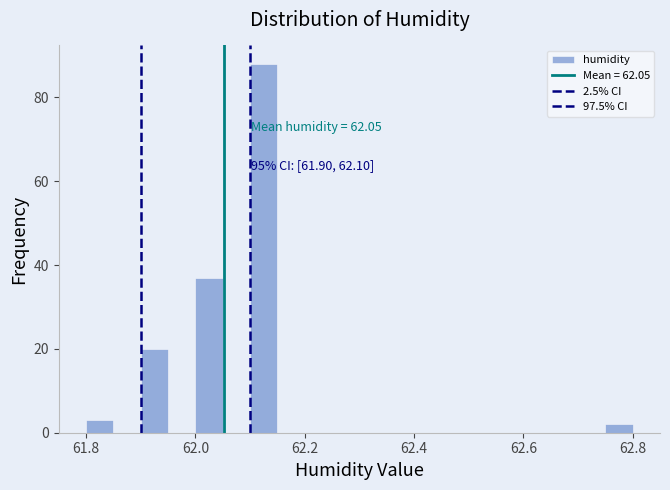

Around what value on the x-axis is the tallest bar? Give the approximate position of its centre, as read against the axis.

62.12